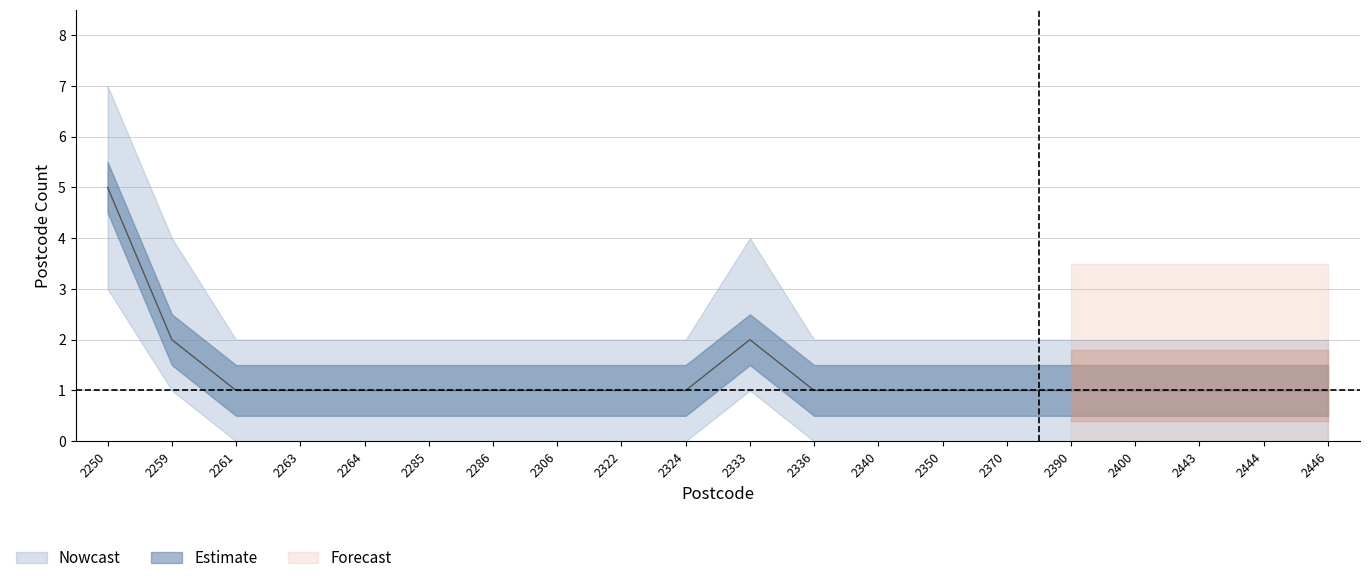

What is the average value?

1